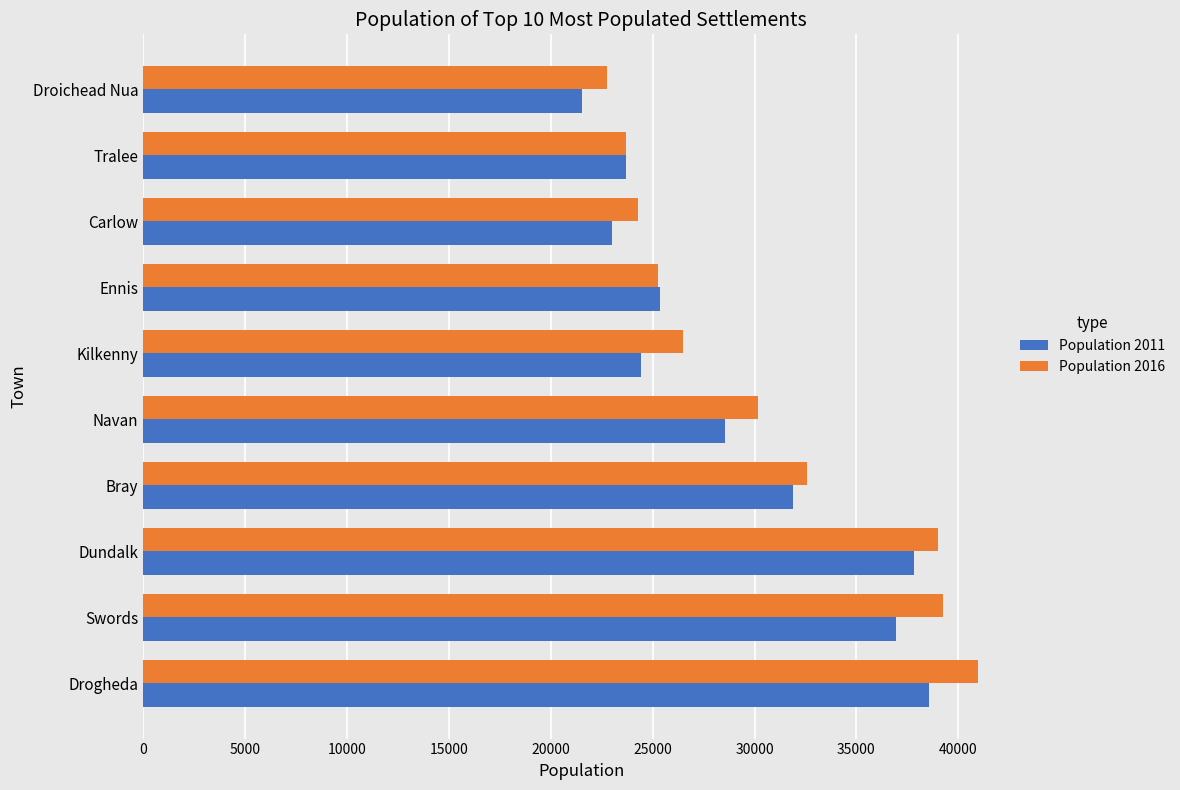

Which series has the largest total across all categories?

Population 2016